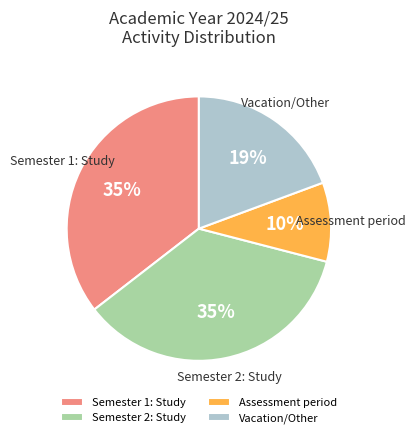

To the nearest percent, what is the average slice percentage?

25%